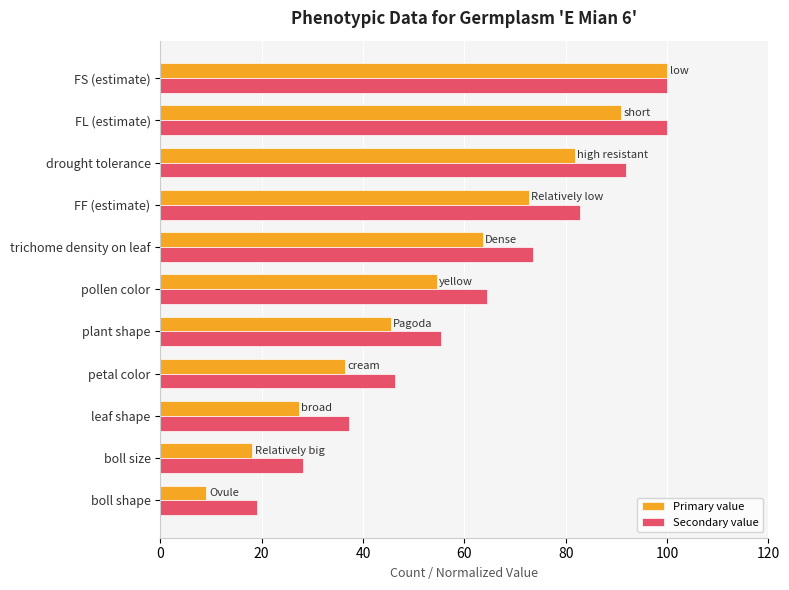

How many values in the Secondary value series exceed 64?

6